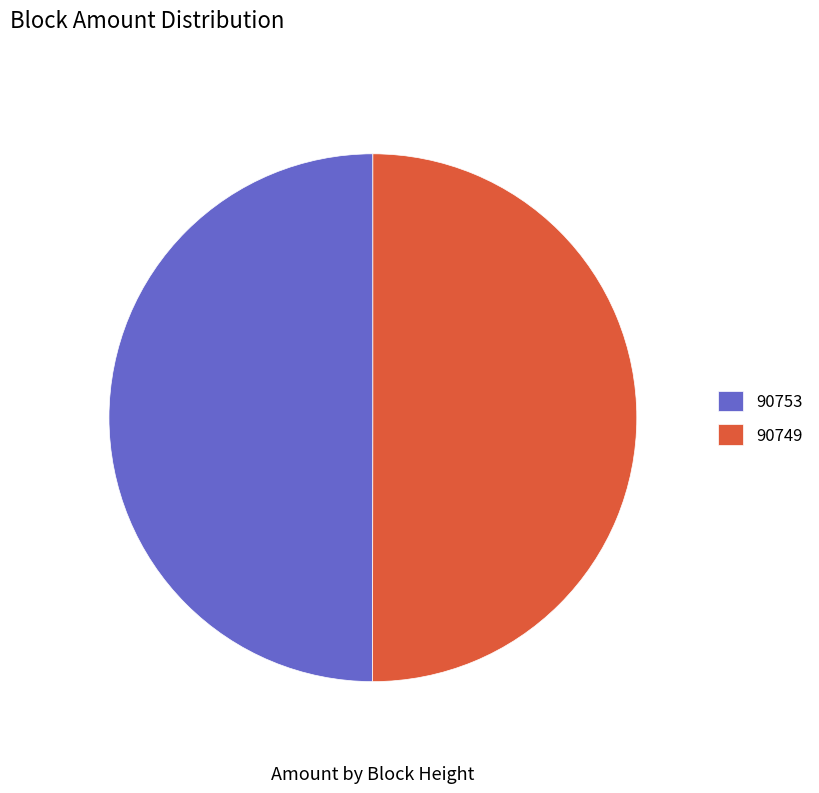

What is the ratio of the value at 90749 to the value at 90753?

1.0